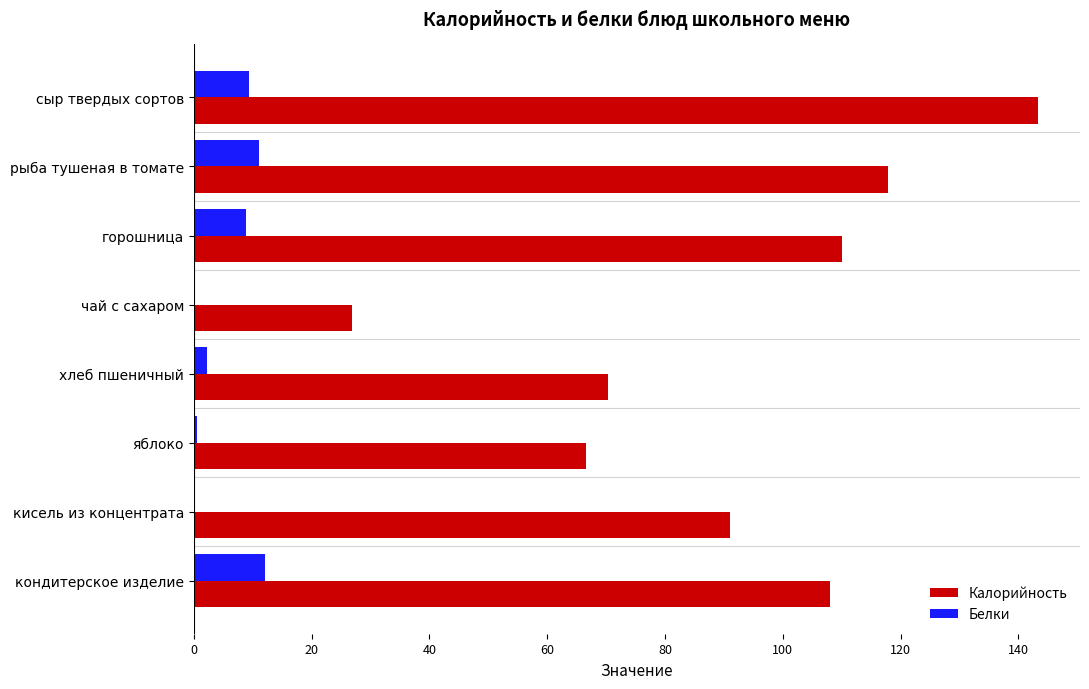

What is the sum of the Белки values at кондитерское изделие and горошница?

20.8